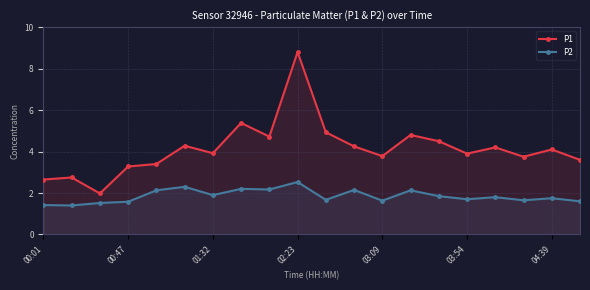

At how many categories does at least one series exceed 6?

1